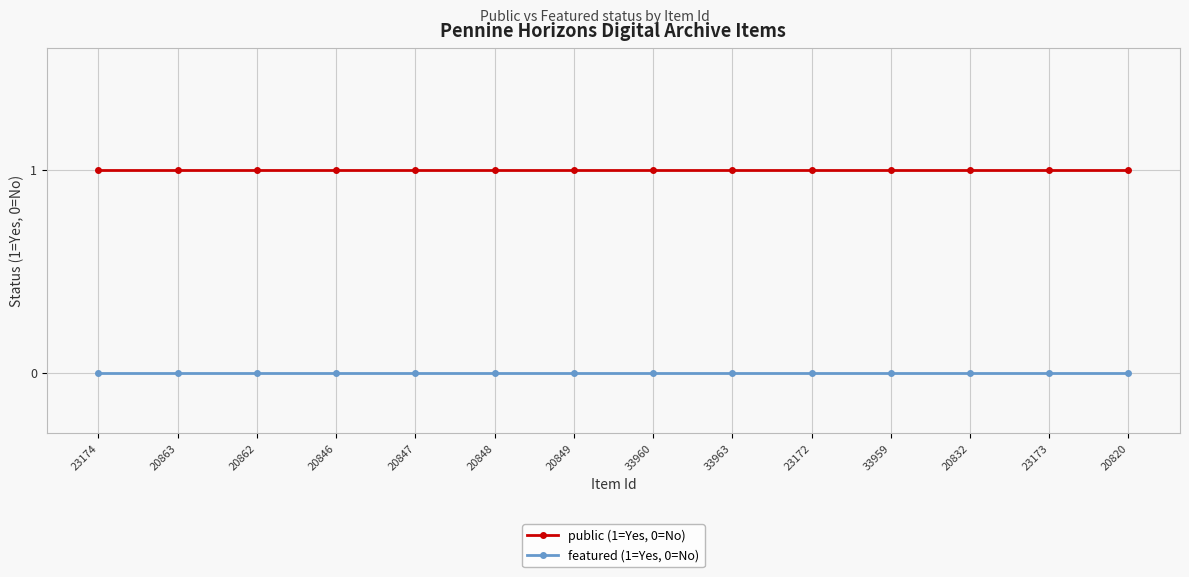

The public (1=Yes, 0=No) series shows 1 at 20832. True or false?

True